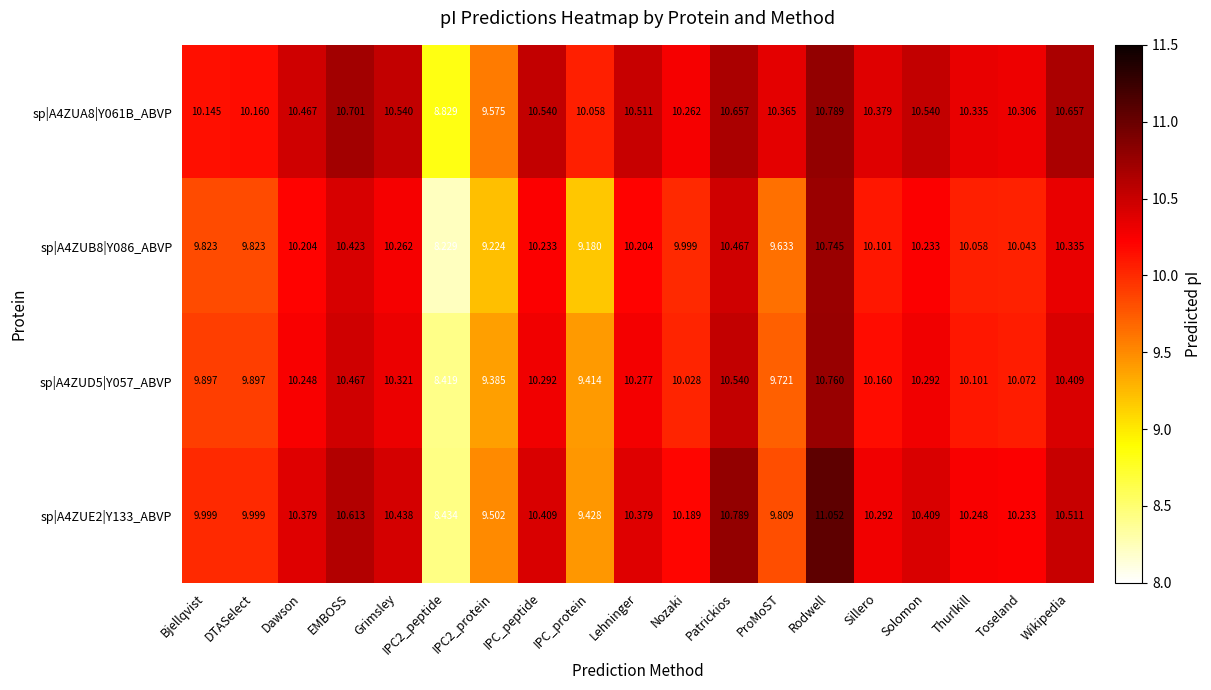

Count the number of categories in the chart.

19